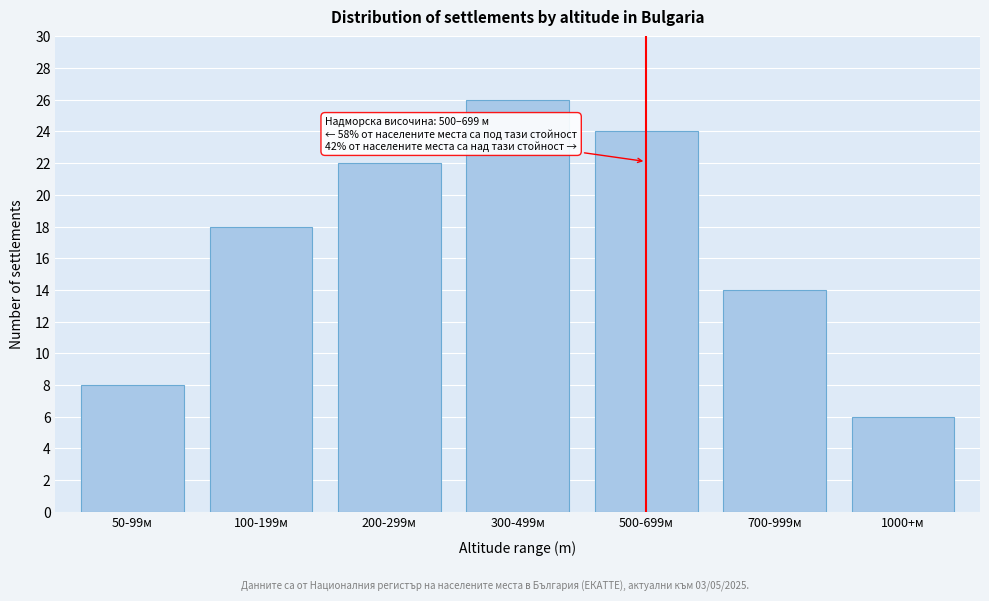

Reading right to left, transcribe all the data shown in this chart.

1000+м=6	700-999м=14	500-699м=24	300-499м=26	200-299м=22	100-199м=18	50-99м=8